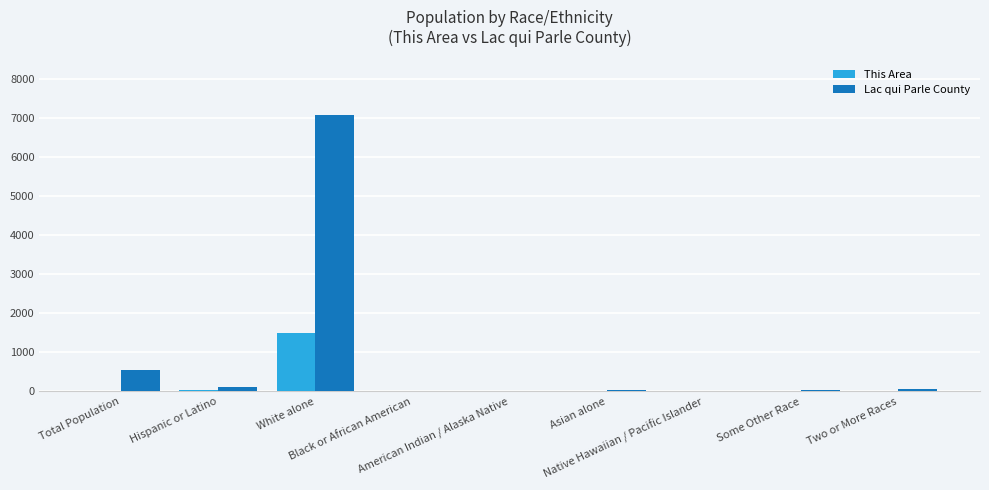

What is the greatest value displayed?

7087